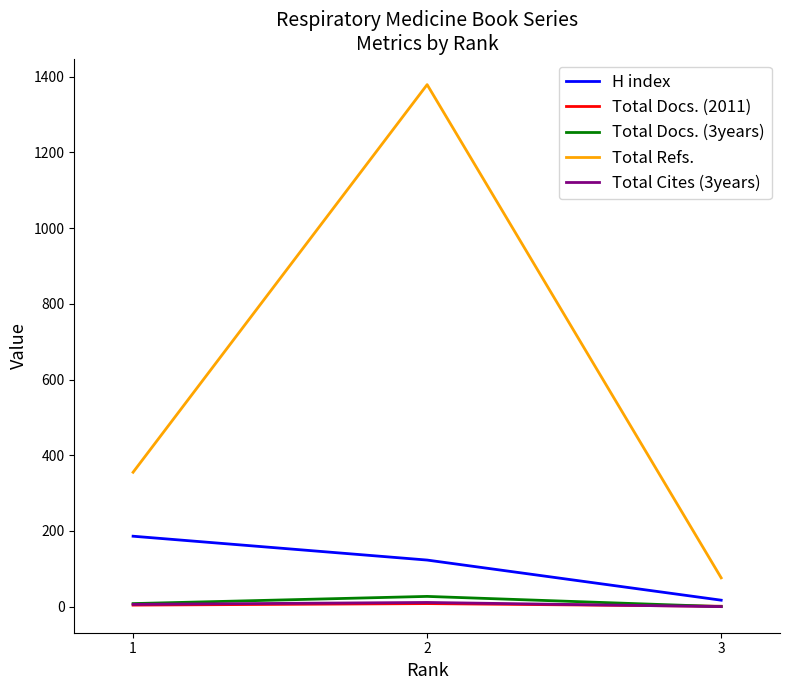

What is the difference between the maximum and second lowest values in the Total Refs. series?

1024